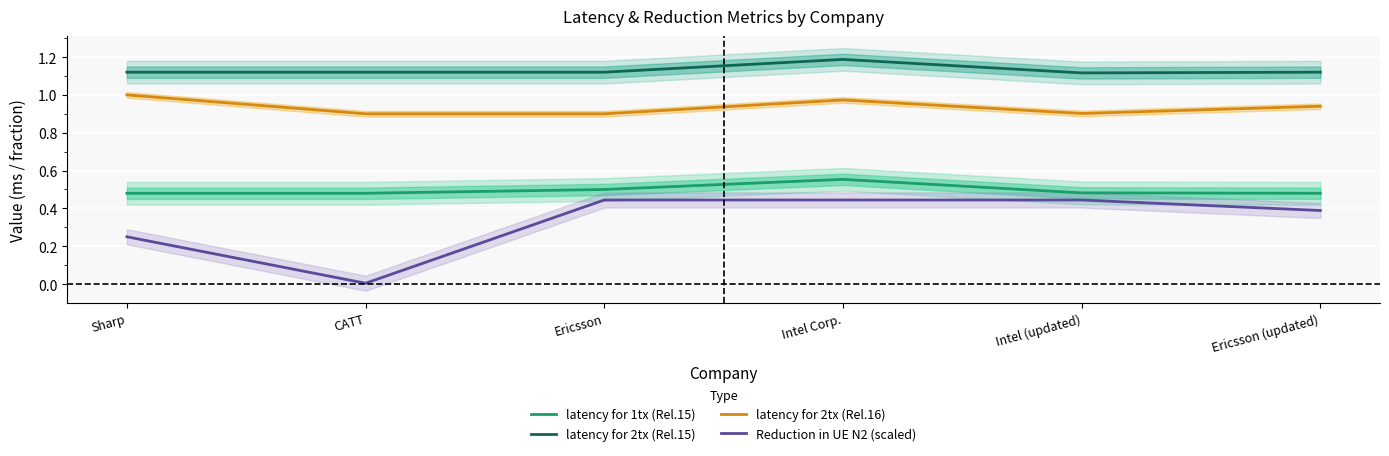

Reading left to right, list all the values displayed in this chart.

latency for 1tx (Rel.15): 0.5	0.5	0.5	0.6	0.5	0.5
latency for 2tx (Rel.15): 1.1	1.1	1.1	1.2	1.1	1.1
latency for 2tx (Rel.16): 1.0	0.9	0.9	1.0	0.9	0.9
Reduction in UE N2 (scaled): 0.2	0.0	0.4	0.4	0.4	0.4